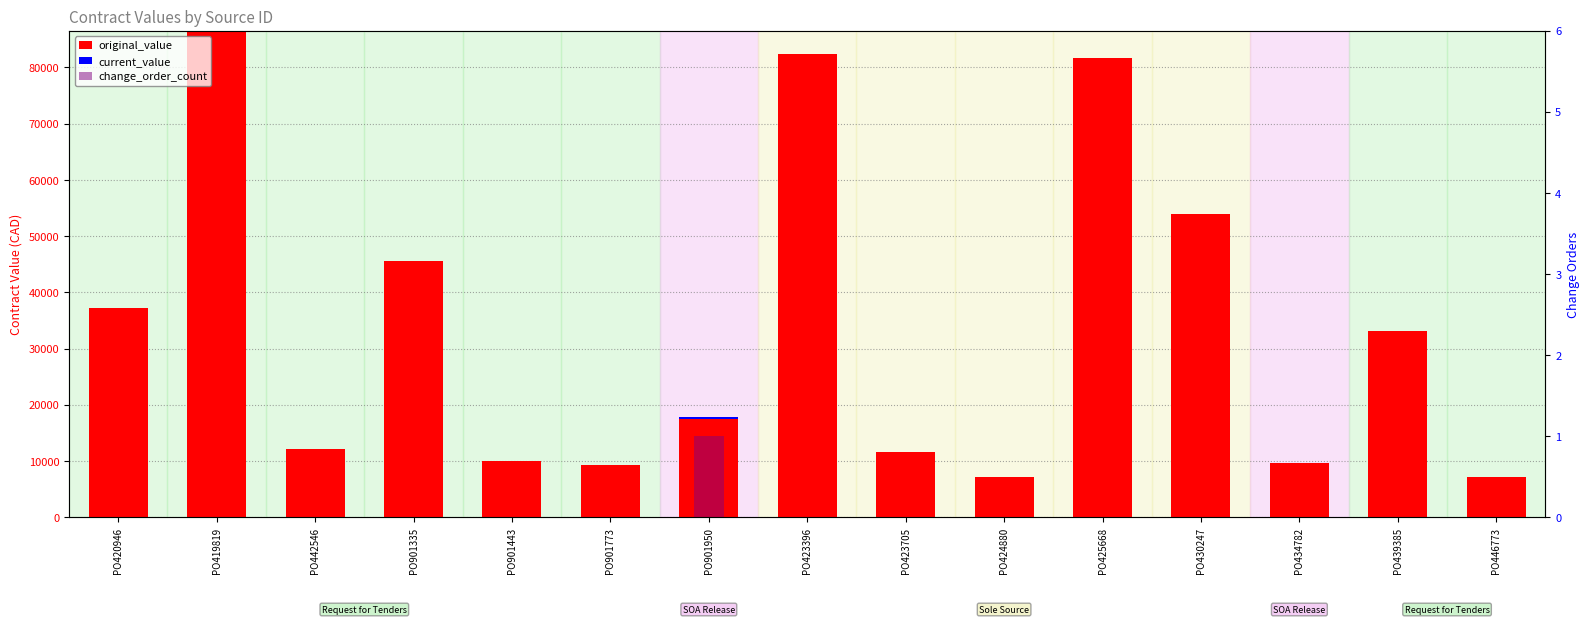

At which category is the sum across all series the highest?

PO419819